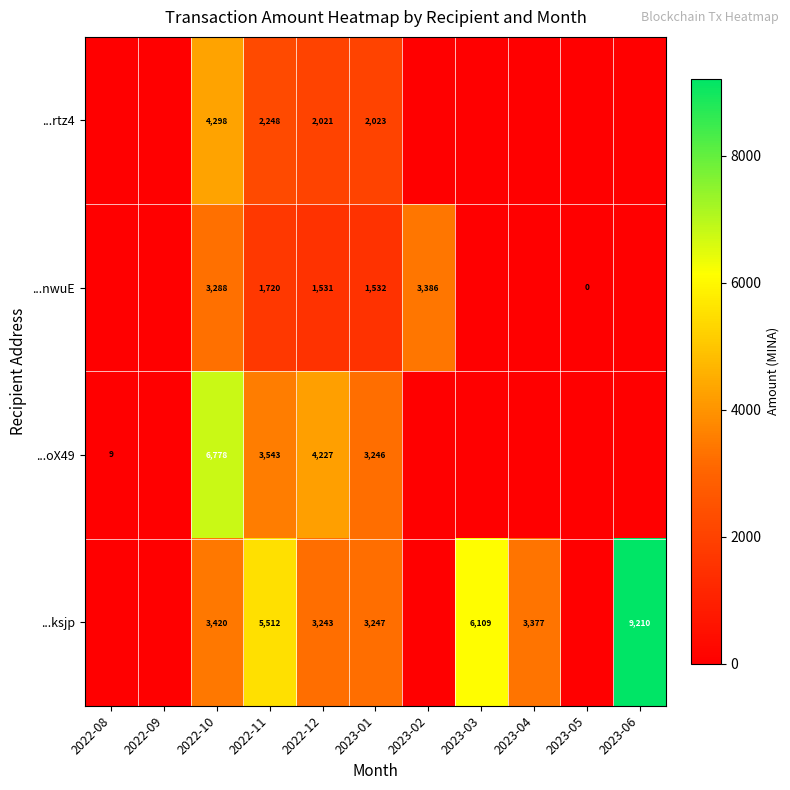

The value of ...oX49 at 2022-10 is 11716. True or false?

False